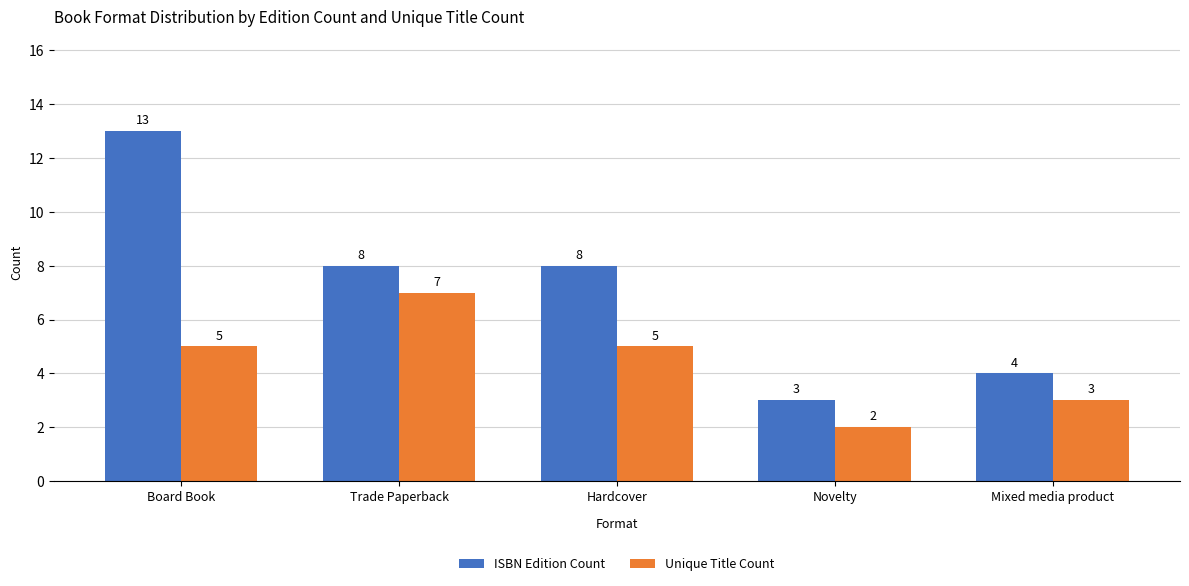

How many groups of bars are there?

5